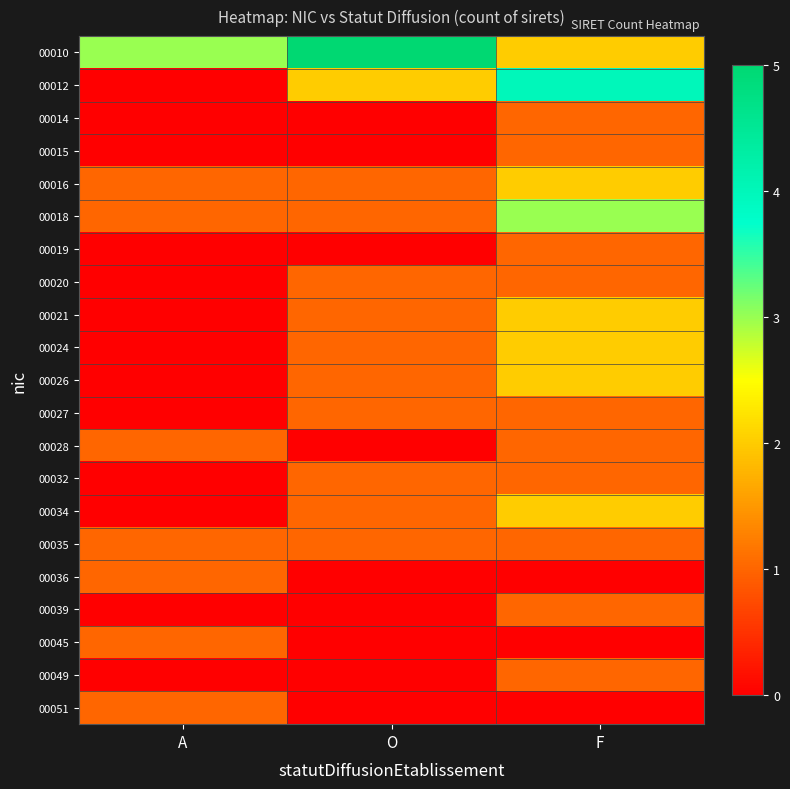

Which series has the largest total across all categories?

00010